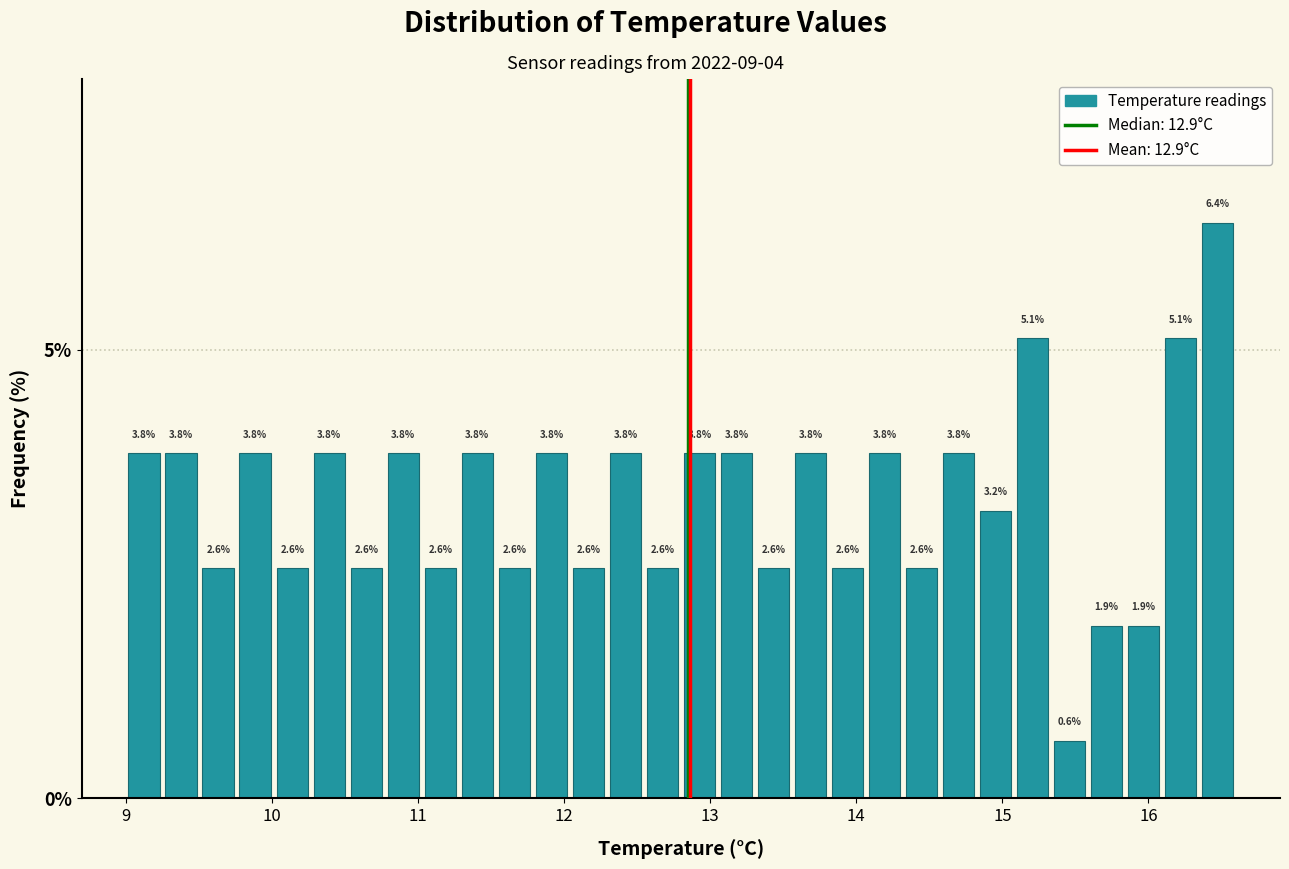

Read against the x-axis, roughly where is the centre of the tallest bar?

16.5